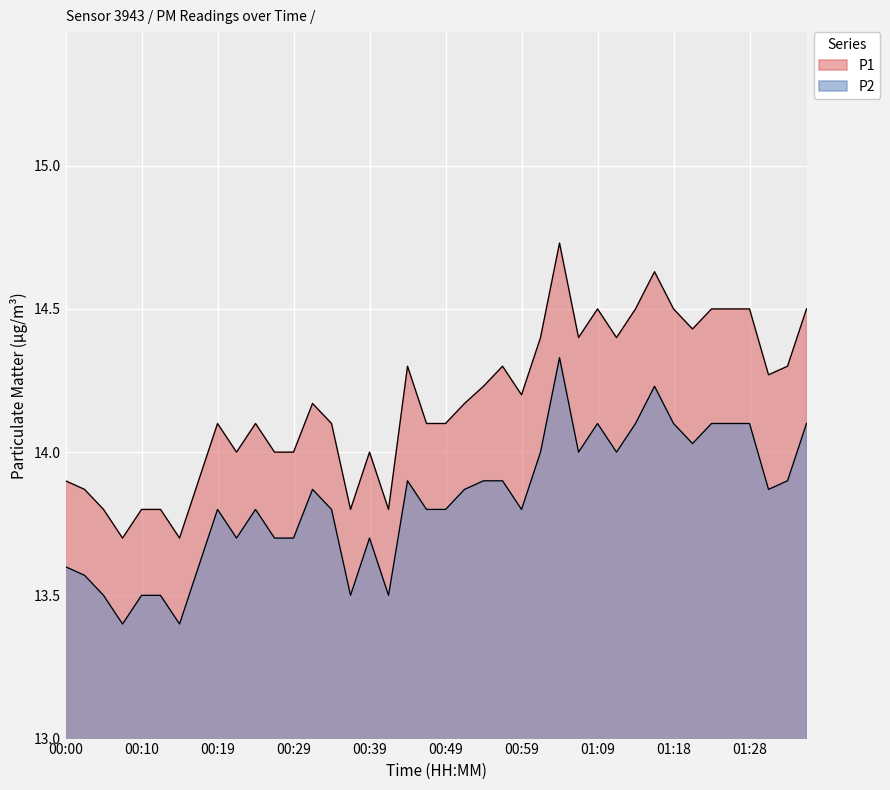

In P1, how many points are lower than both neighbors (excluding endpoints)?

10